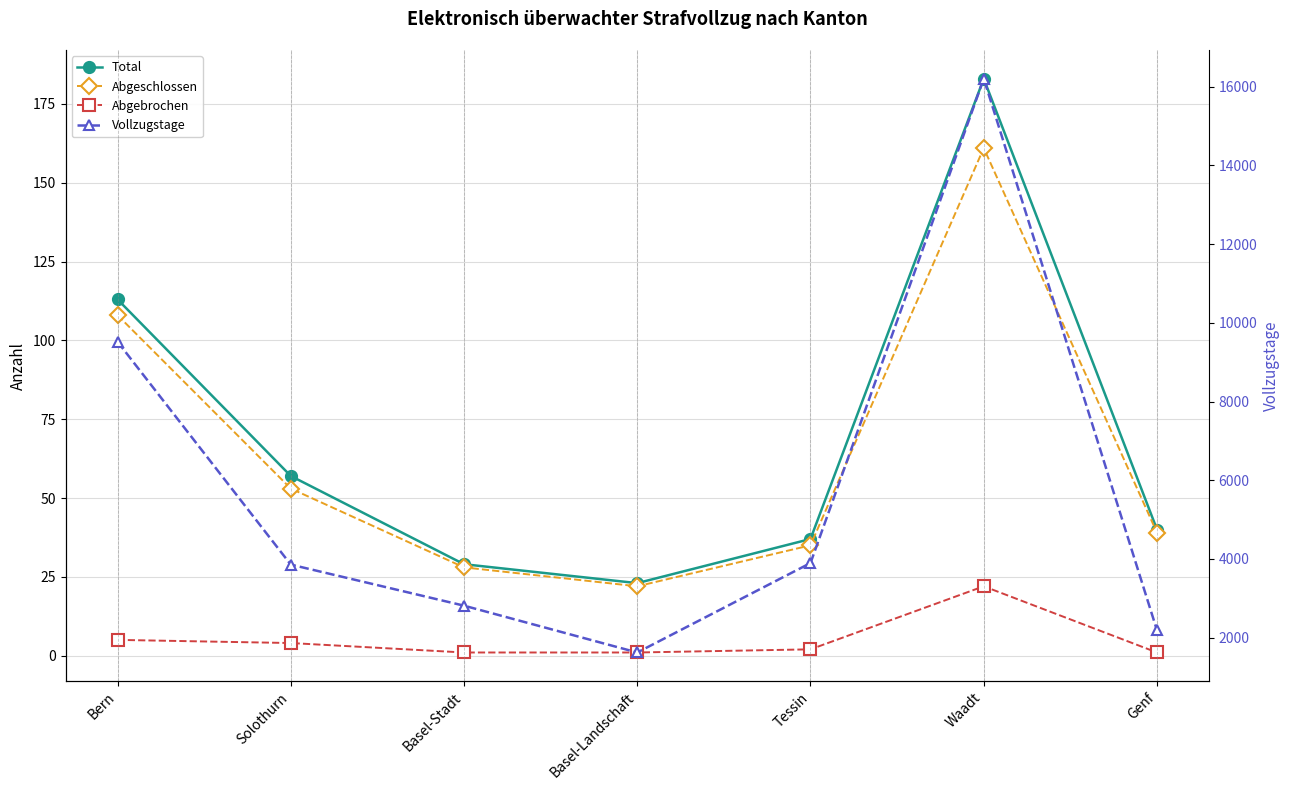

What is the total value across all series at Waadt?

16572